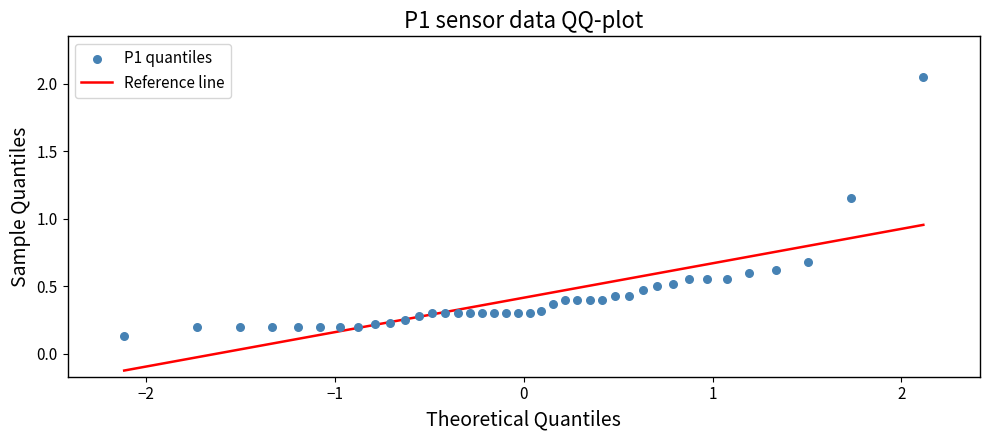

What is the range of X values (max minus min)?

4.2